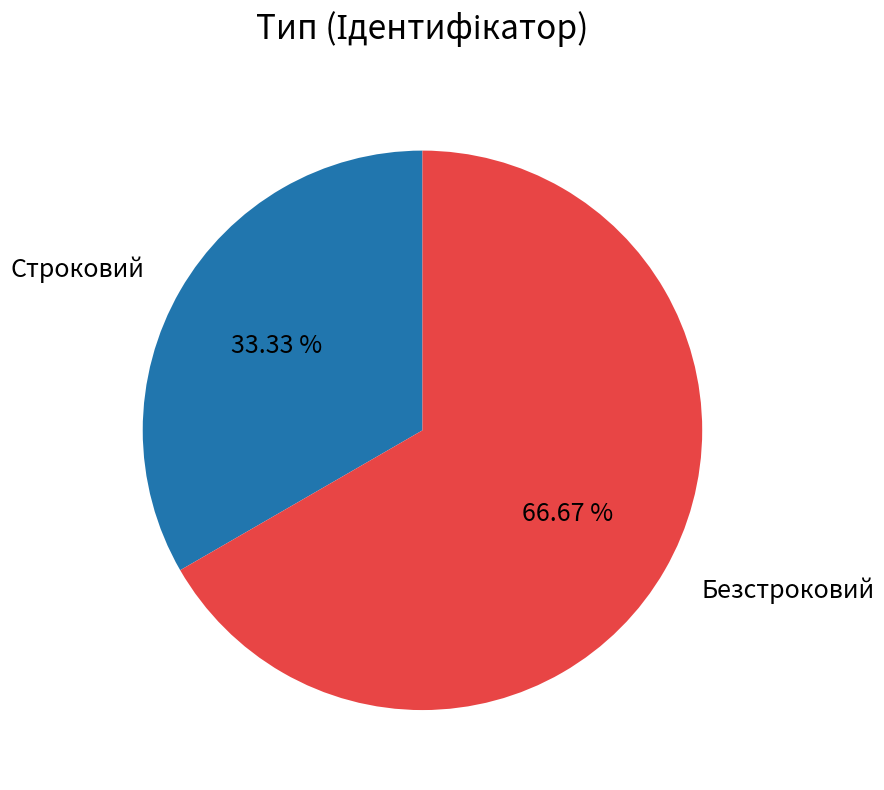

What percentage is NOT represented by Безстроковий?

33.3%